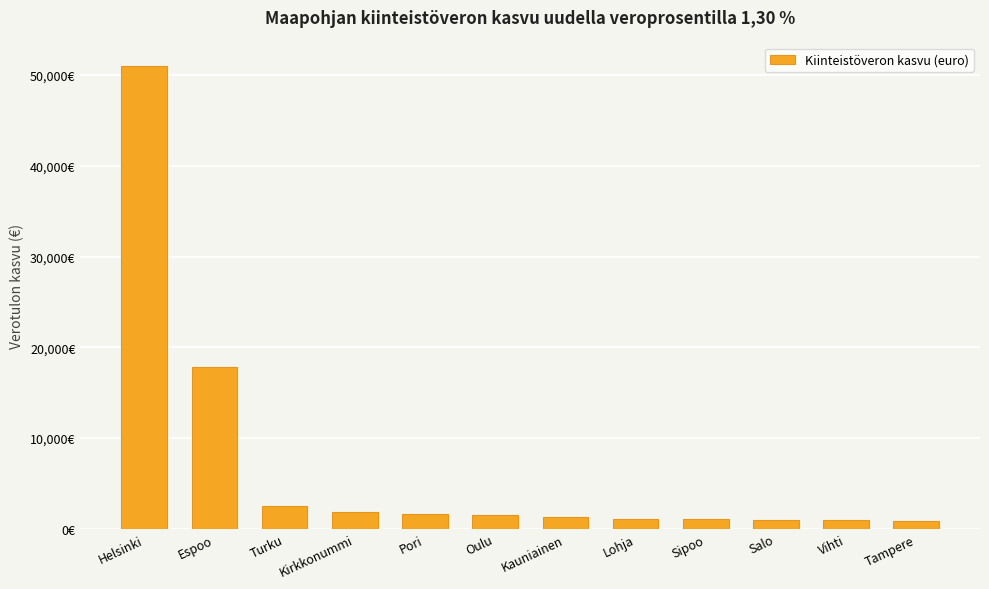

What is the difference between the second highest and minimum values?

16924.1